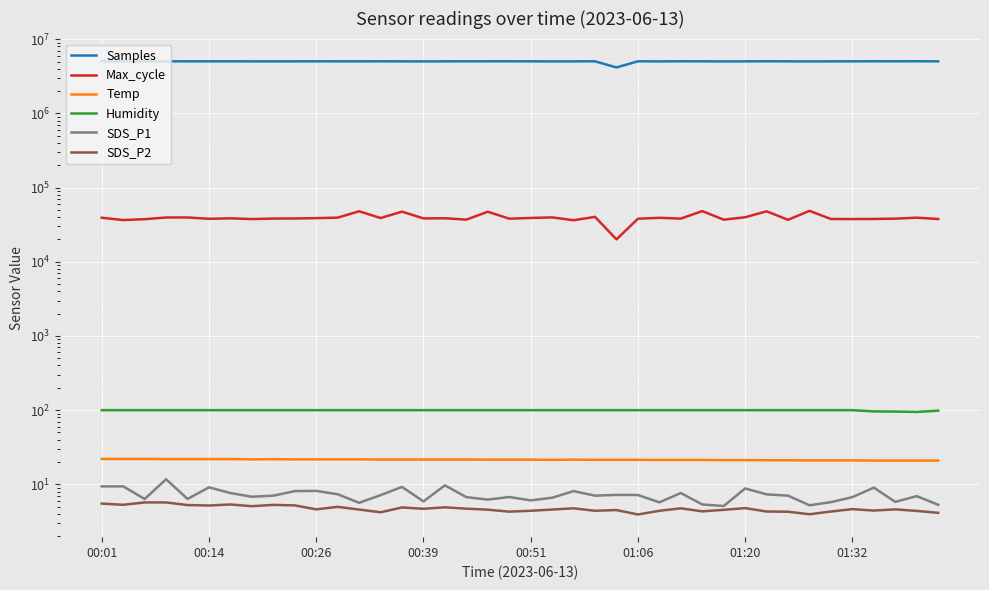

What is the maximum value for Max_cycle?

48543.0